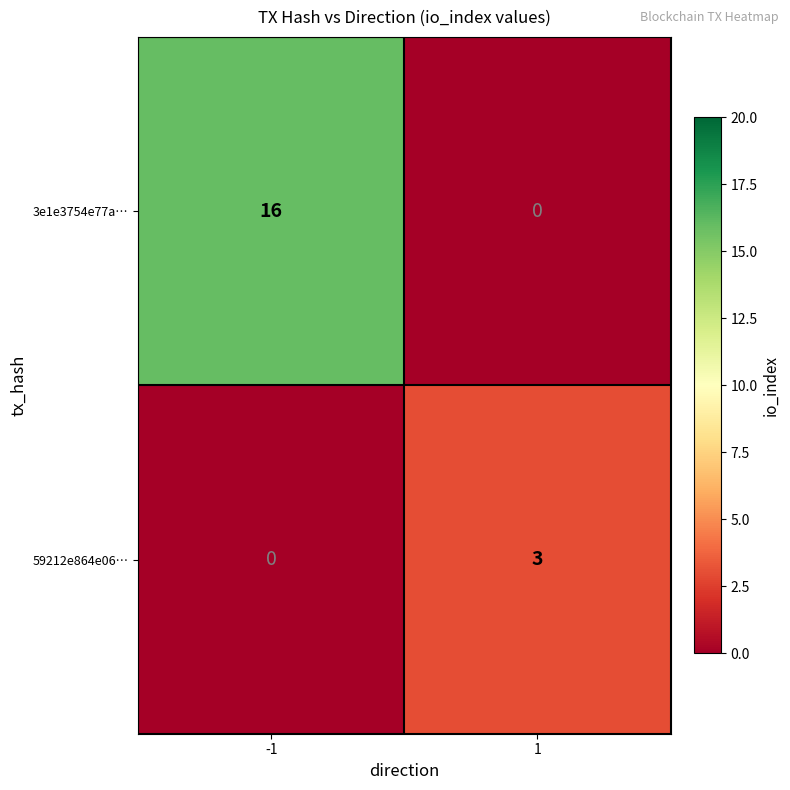

List the series in order of their peak value, lowest first.

59212e864e06…, 3e1e3754e77a…